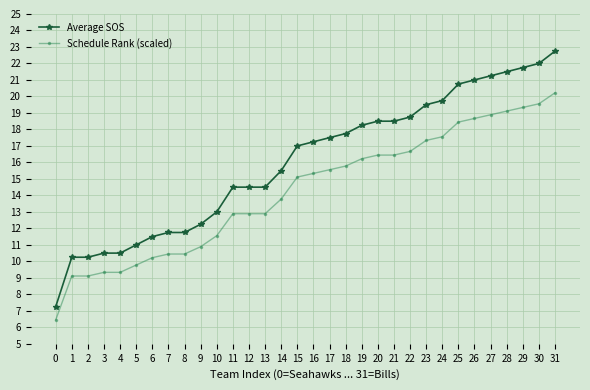

What is the value of the Average SOS point at the 32nd from the left?

22.8